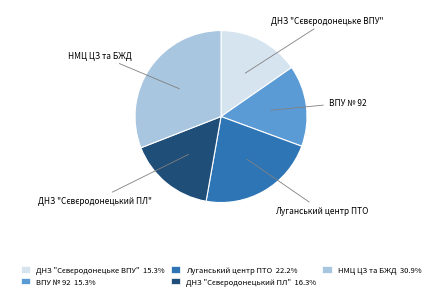

Is there a majority slice in this chart?

No